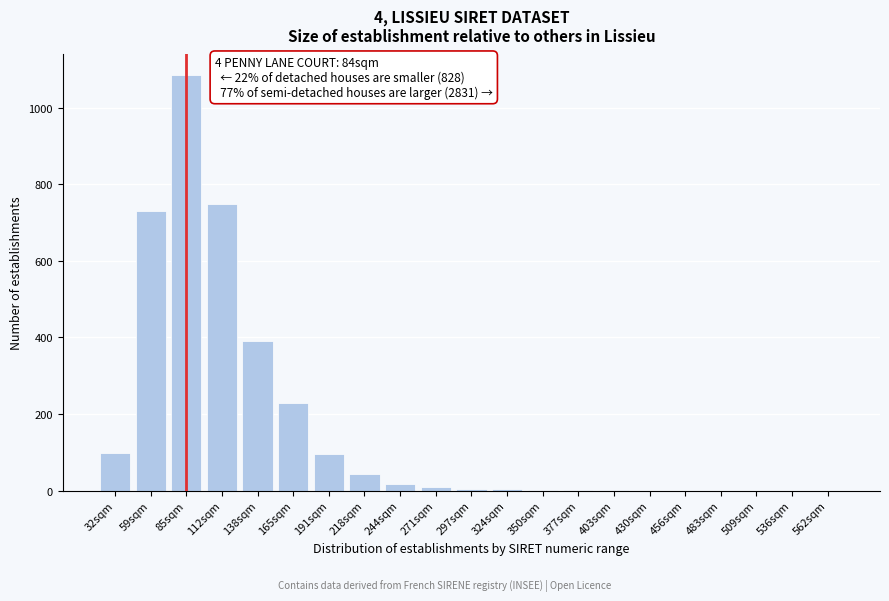

What is the change in value from 85sqm to 112sqm?

-337